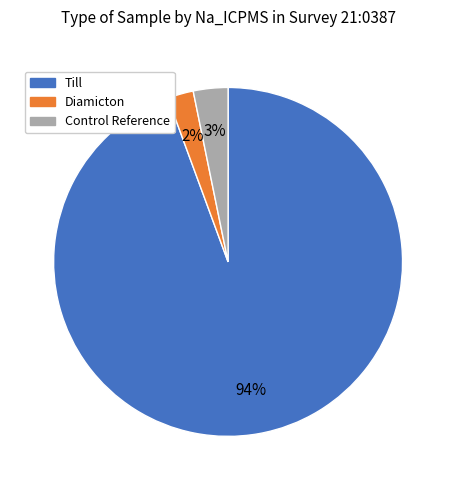

The Diamicton slice represents 2% of the pie. True or false?

True